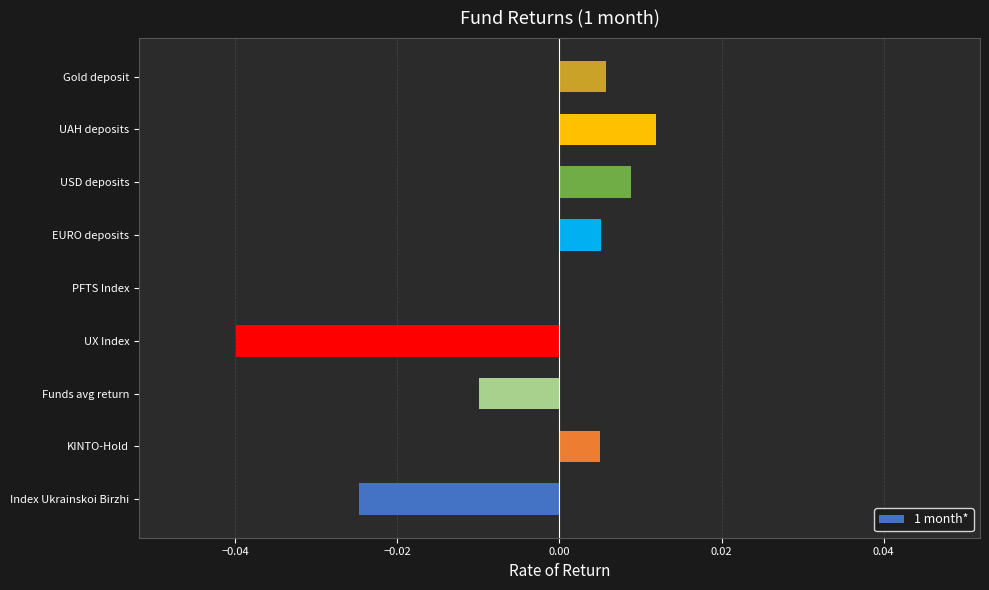

How many categories are shown in the chart?

9